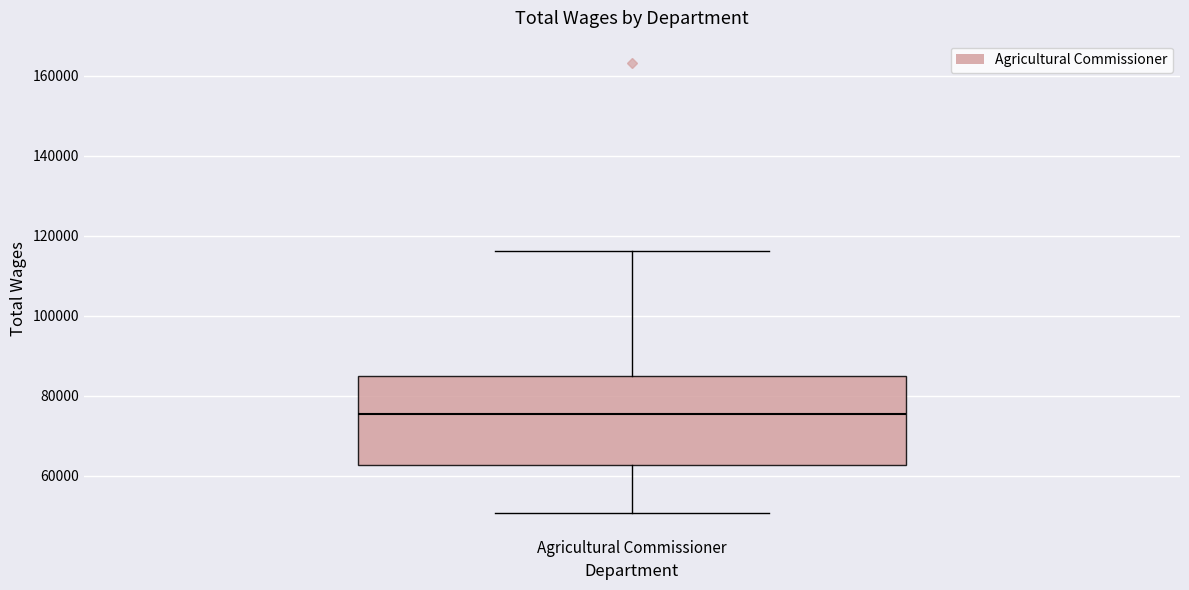

Where does the lower whisker of the box for Agricultural Commissioner end on the y-axis? The values are not printed on the chart, so give them approximately, as read against the axis.

50000